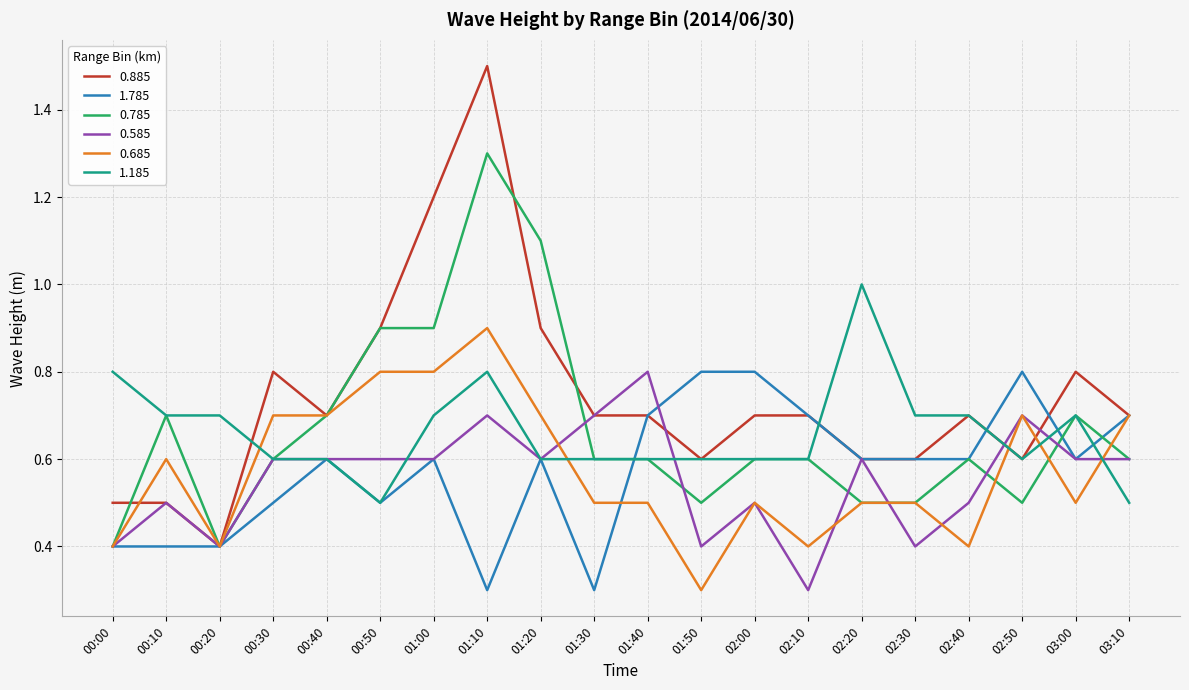

Which series has the largest range (max minus min)?

0.885